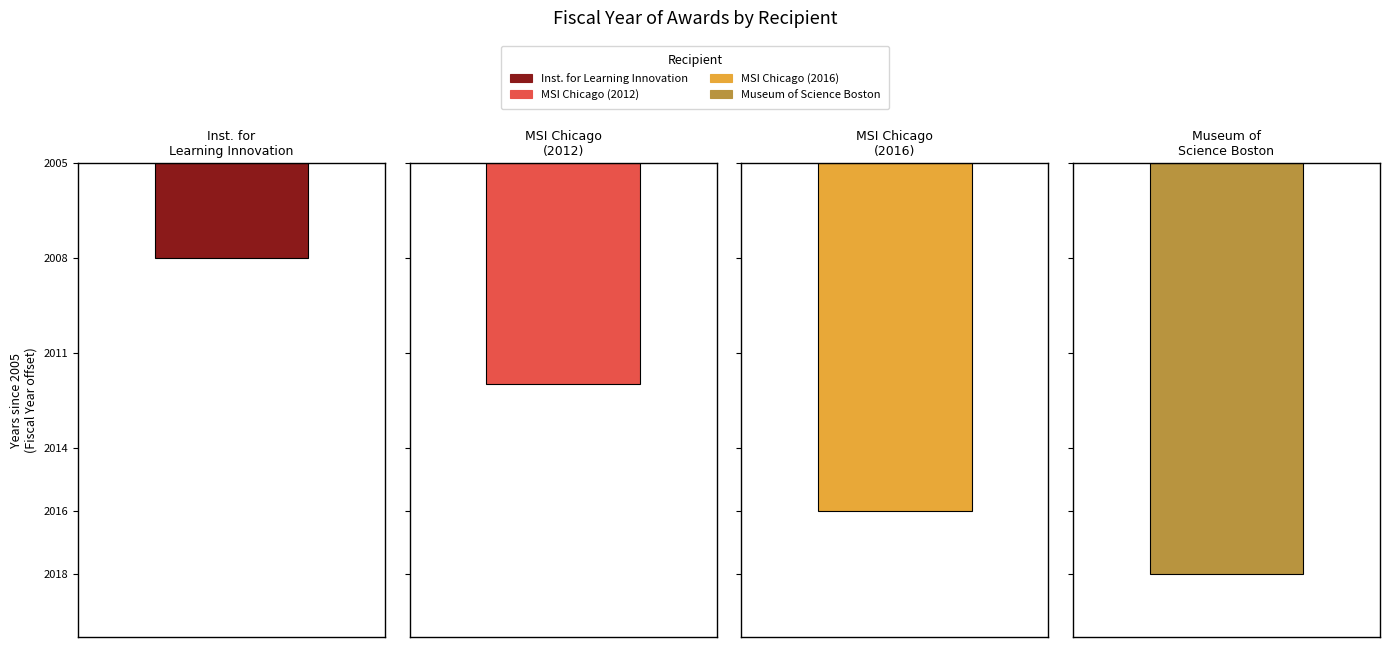

Are the bars grouped side by side (vs. stacked)?

No